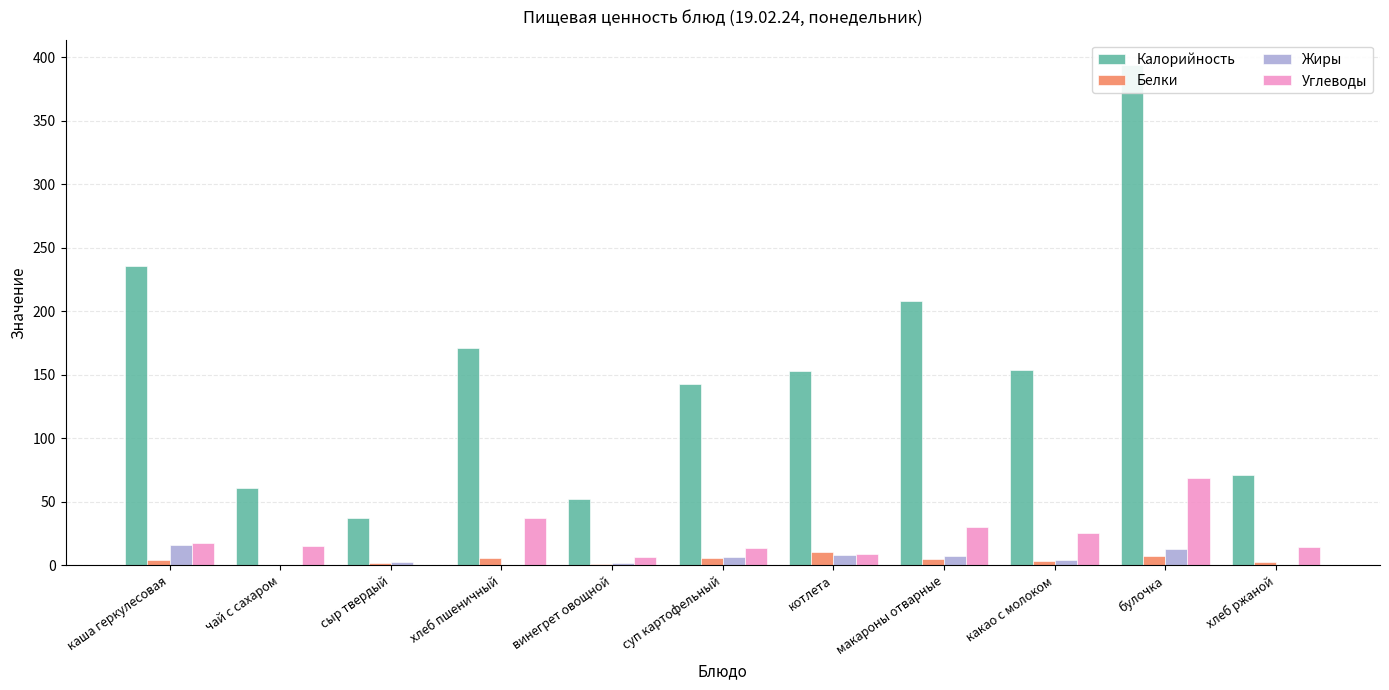

Which series changed the most between суп картофельный and макароны отварные?

Калорийность